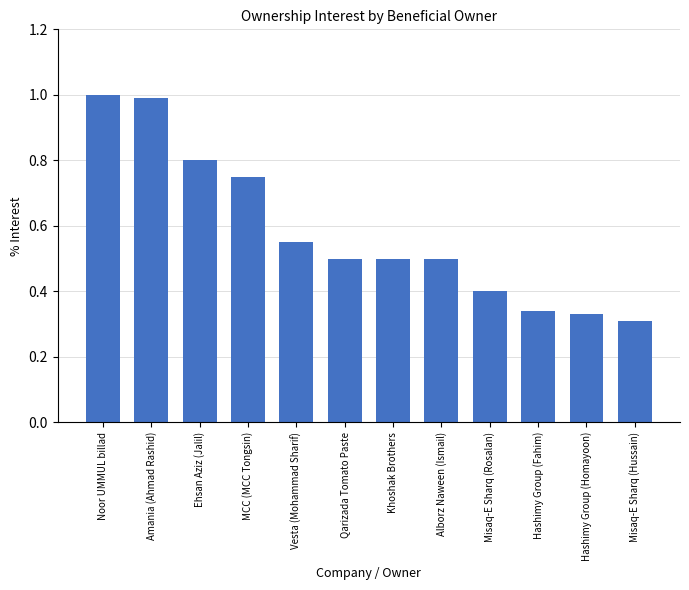

What is the sum of all values?

7.0